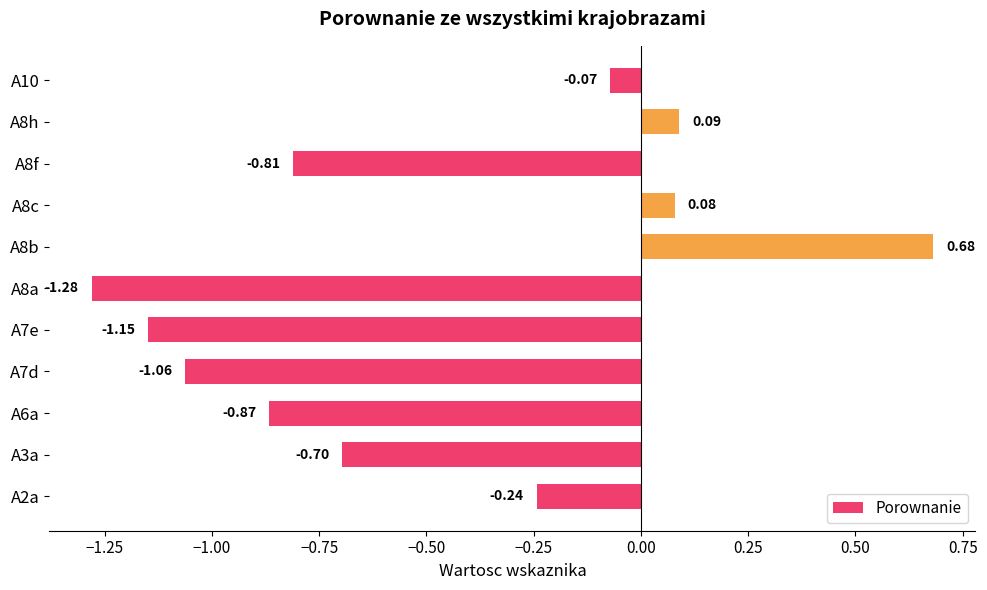

How many bars are there in total?

11